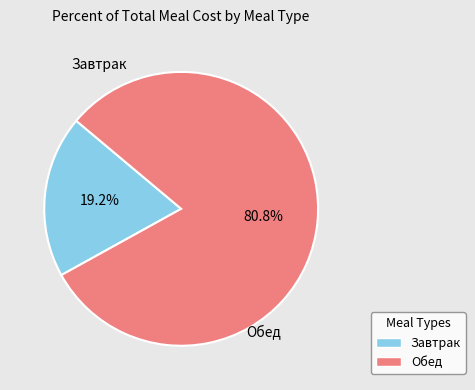

The Завтрак slice represents 19% of the pie. True or false?

True